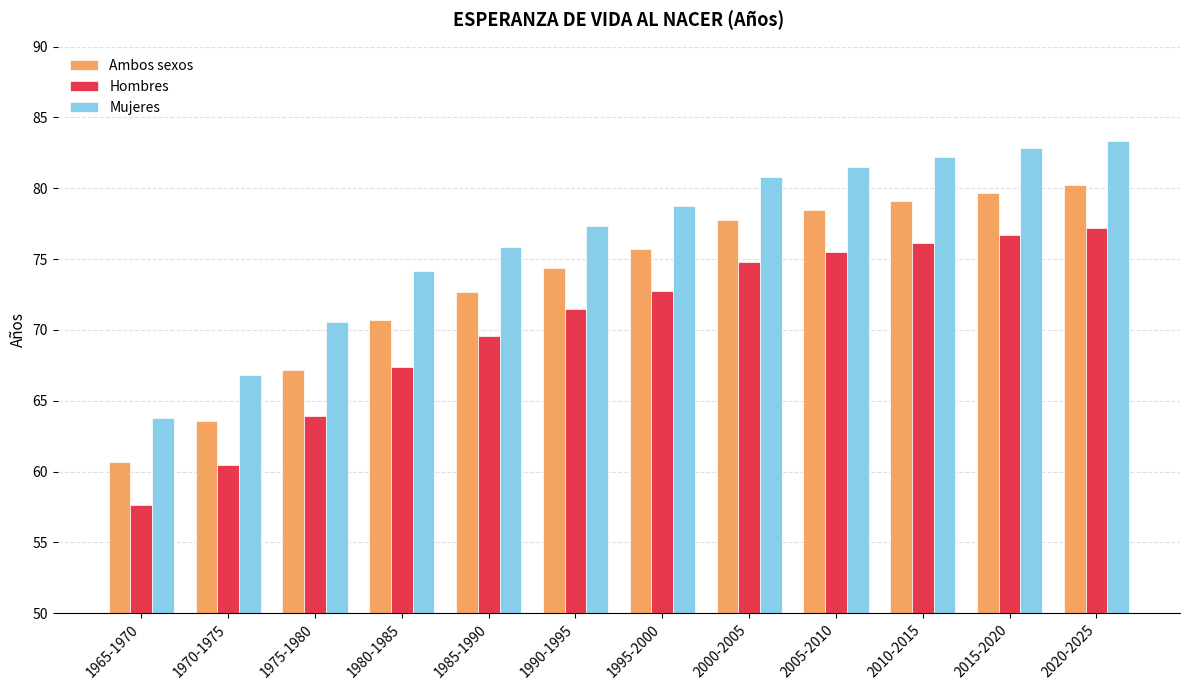

Rank the series by their average value, from highest to lowest.

Mujeres, Ambos sexos, Hombres